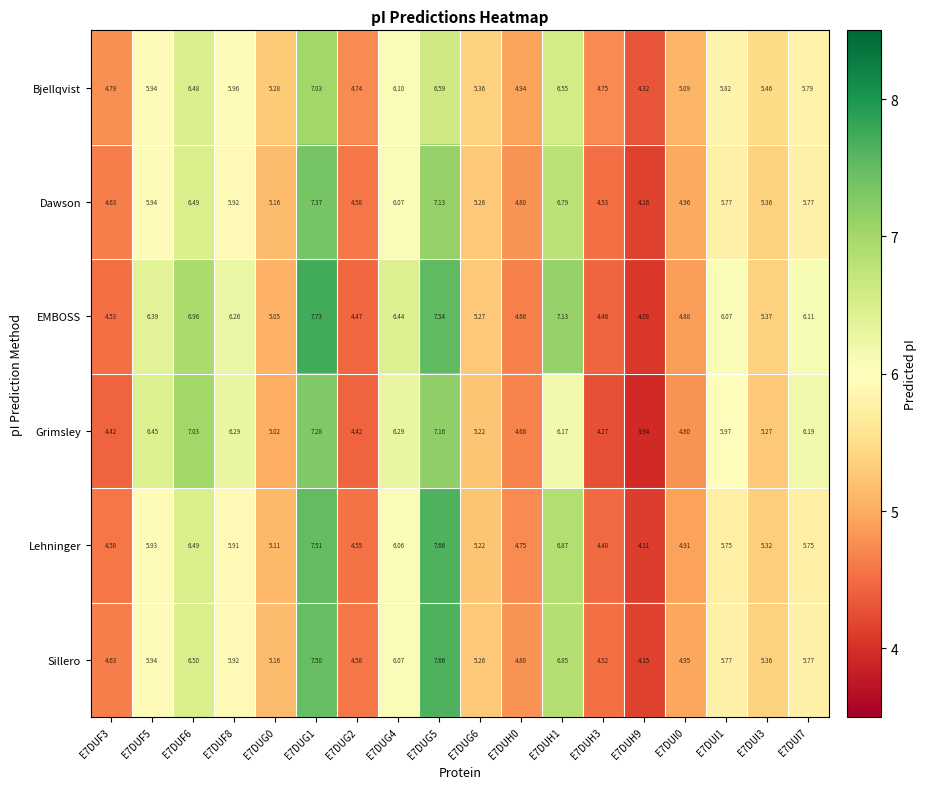

Is the value of Sillero at E7DUH0 greater than the value of Lehninger at E7DUI1?

No